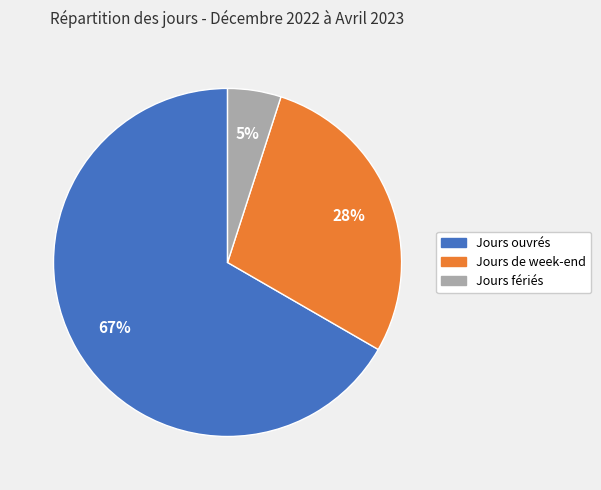

To the nearest percent, what portion does Jours fériés represent?

5%